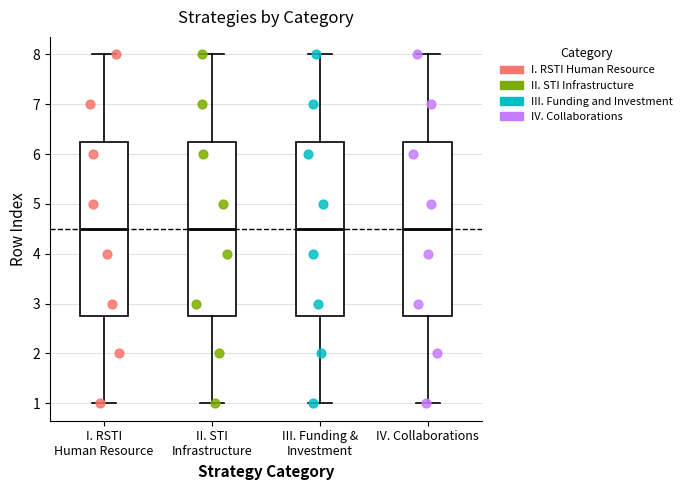

Reading left to right, read every box against the y-axis: the position of its median line, the range the box covers, and the ends of its whiskers. The values are not printed on the chart, so give them approximately, as read against the axis.

I. RSTI Human Resource: median 4.5, box 2.8 to 6.3, whiskers 1.0 to 8.0
II. STI Infrastructure: median 4.5, box 2.8 to 6.3, whiskers 1.0 to 8.0
III. Funding & Investment: median 4.5, box 2.8 to 6.3, whiskers 1.0 to 8.0
IV. Collaborations: median 4.5, box 2.8 to 6.3, whiskers 1.0 to 8.0